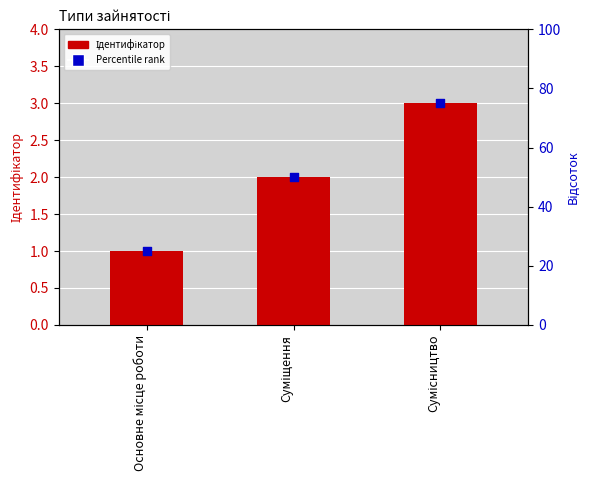

What are all the series names shown in the legend?

Ідентифікатор, Percentile rank